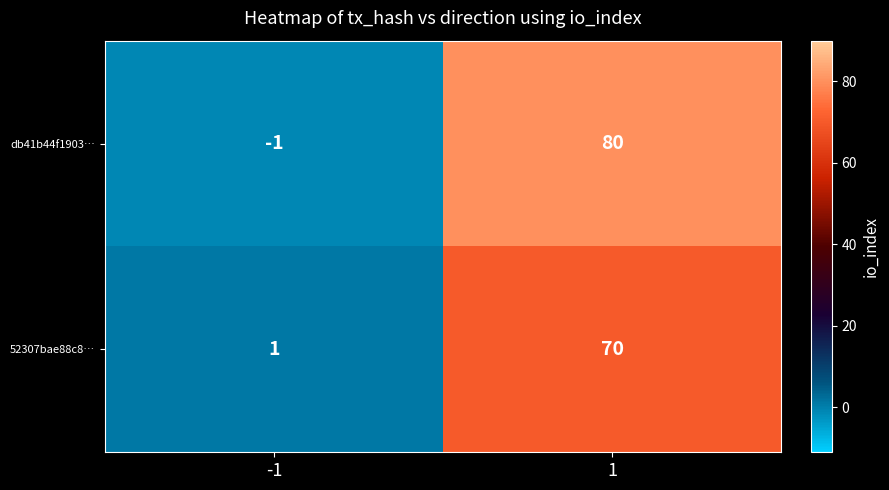

At which category is the sum across all series the highest?

1